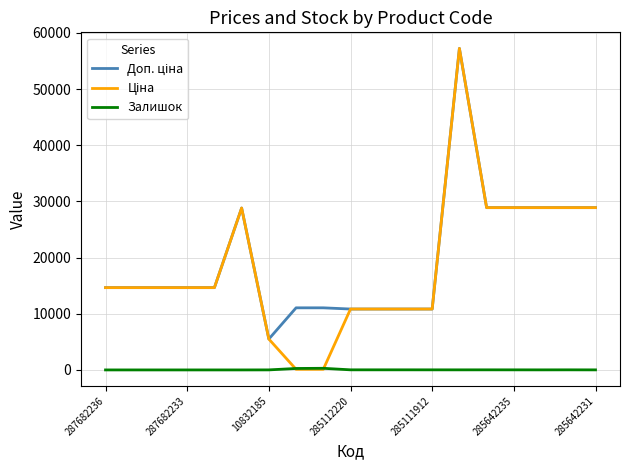

What is the greatest value displayed?

57235.5